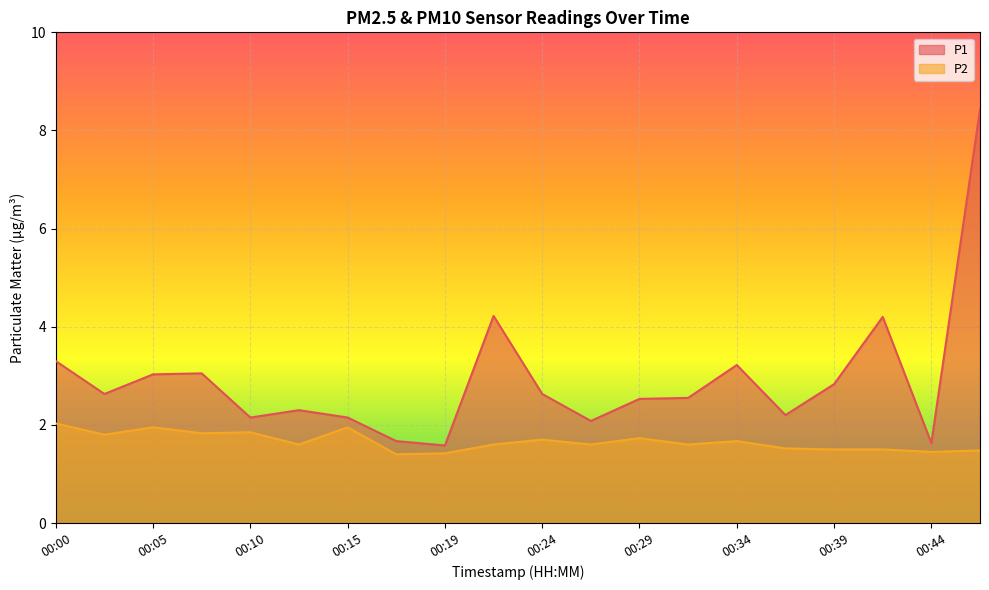

How many interior local valleys does the P2 series have?

7